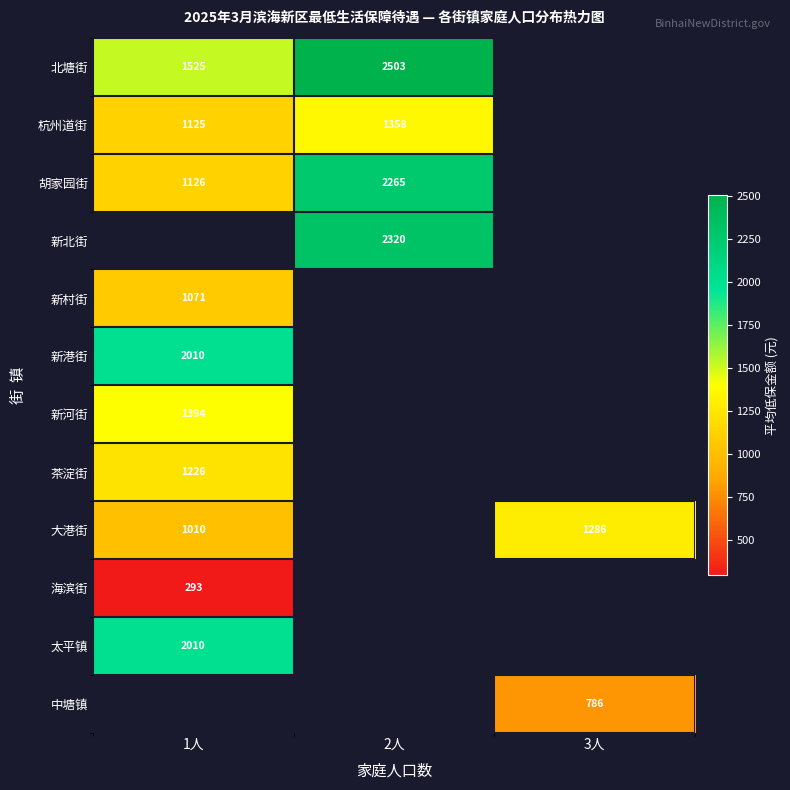

What is the spread (max minus min) of values at 1人?

1717.0